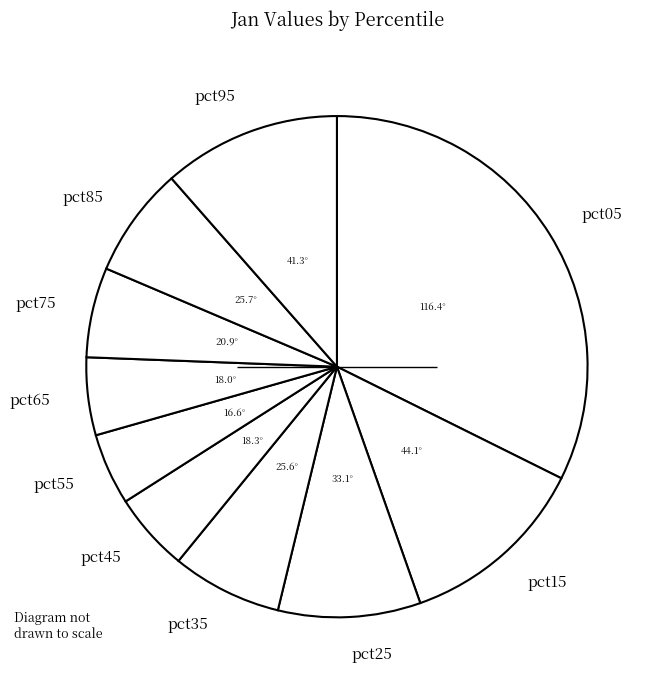

What is the largest slice in the pie chart?

pct05